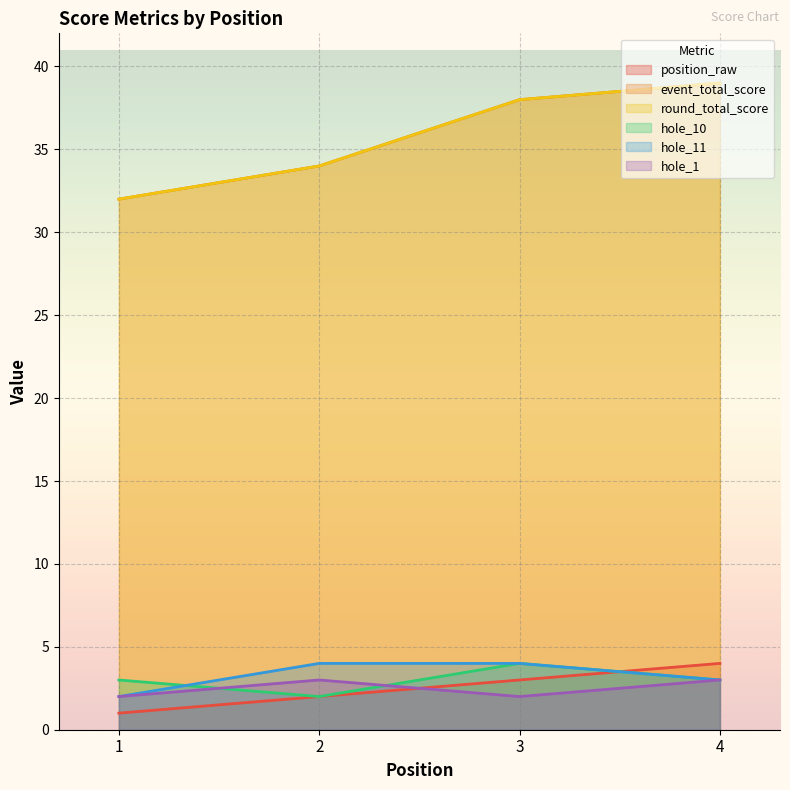

What is the sum of the hole_10 values at 1 and 4?

6